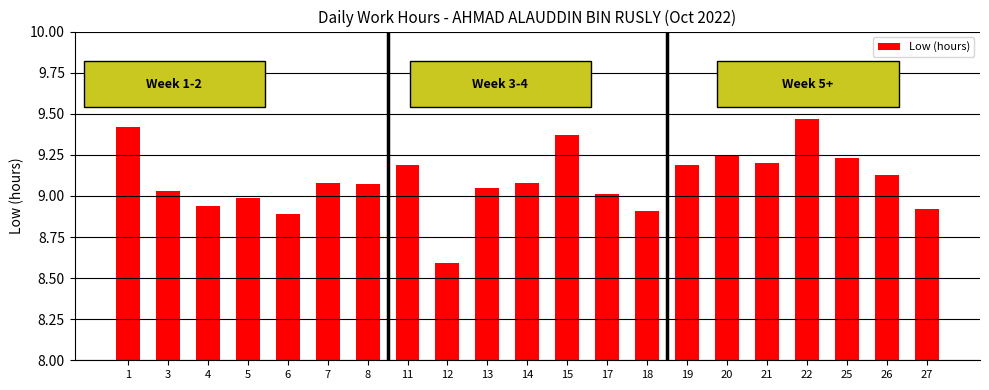

What is the minimum value shown in the chart?

8.6